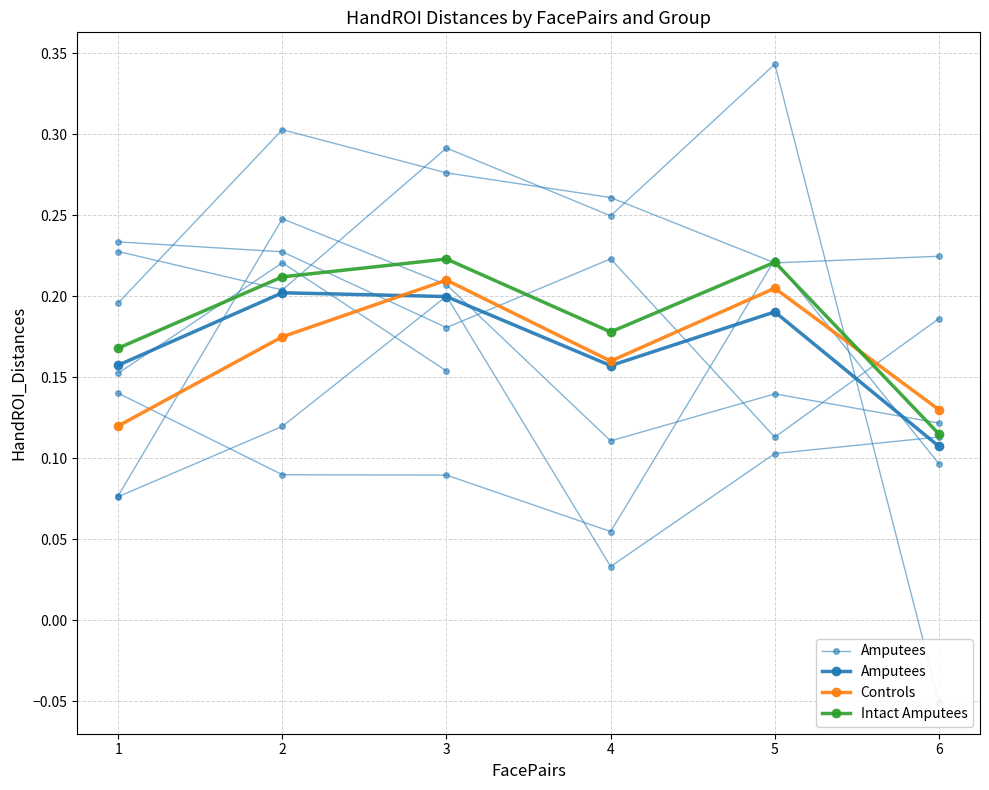

List the labels in order of Controls value, largest first.

3, 5, 2, 4, 6, 1